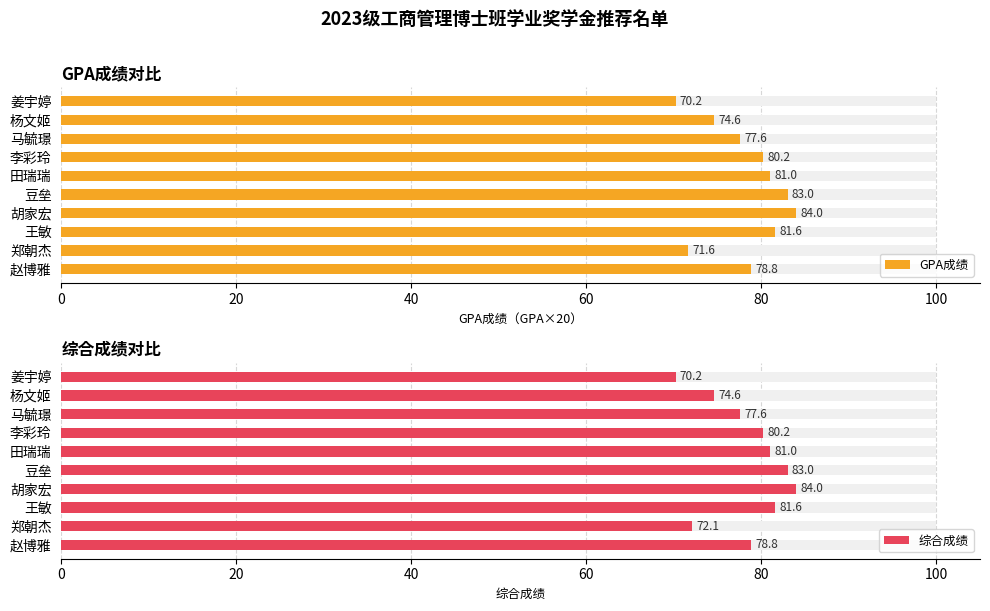

What are all the series names shown in the legend?

GPA成绩, 综合成绩